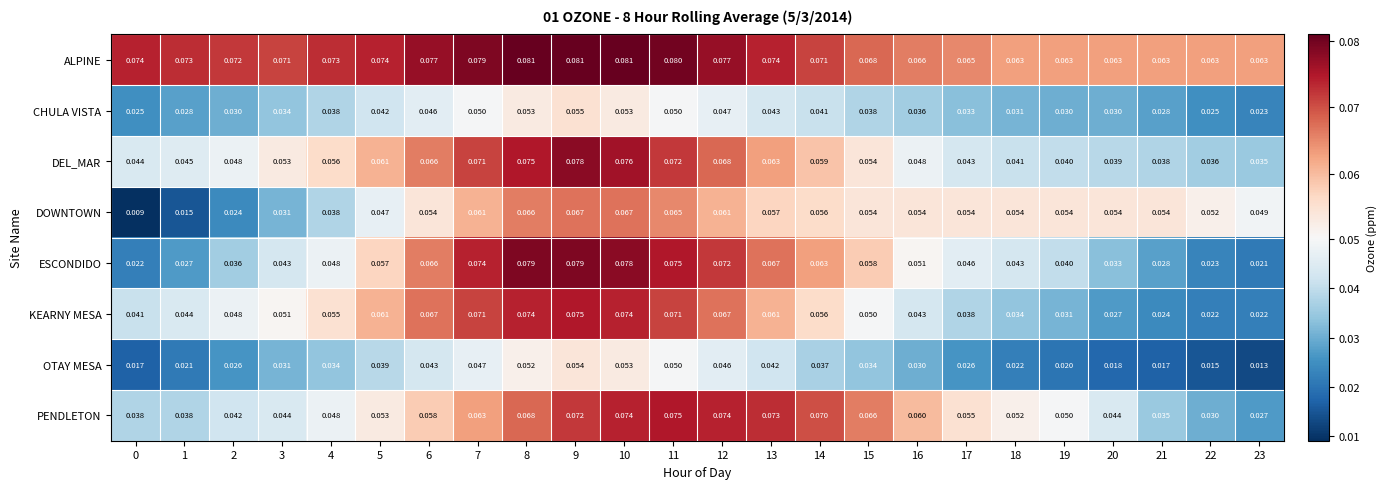

How many categories are shown in the chart?

24